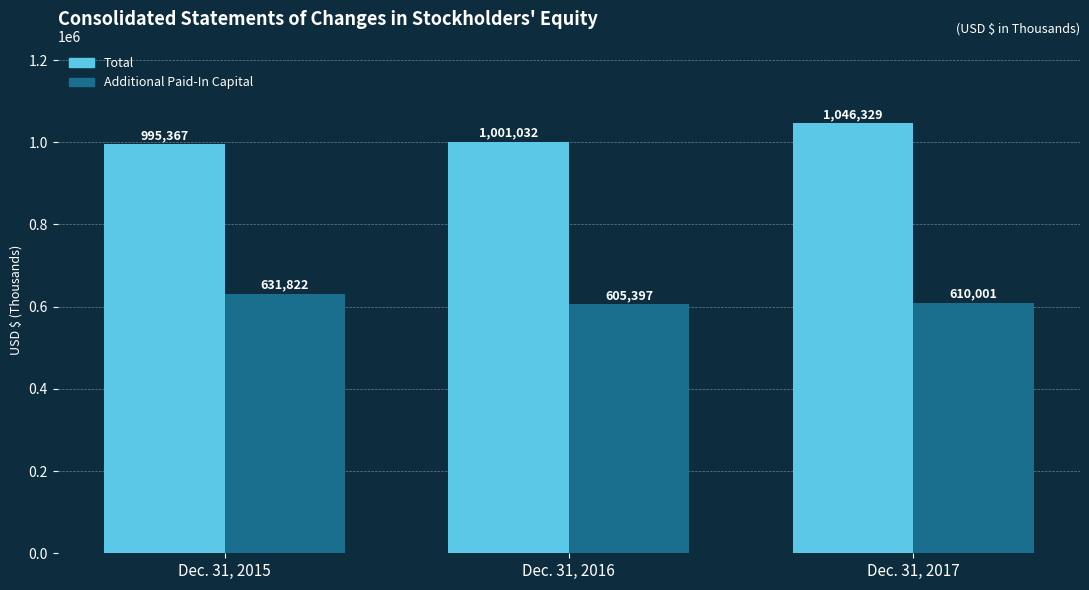

Reading right to left, transcribe all the data shown in this chart.

Total: 1046329	1001032	995367
Additional Paid-In Capital: 610001	605397	631822